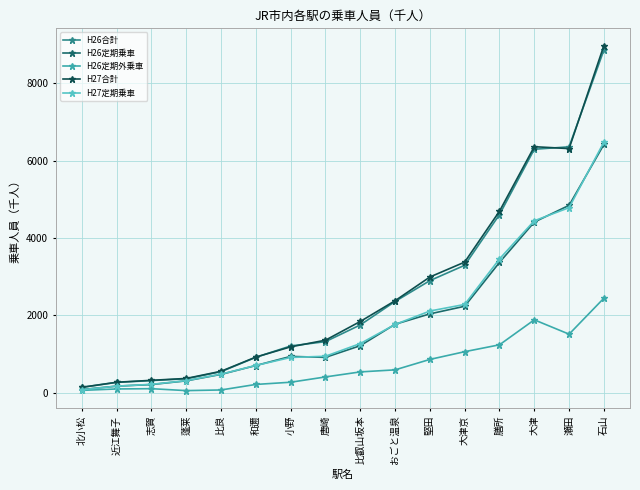

Which series changed the most between 比叡山坂本 and 大津京?

H26合計